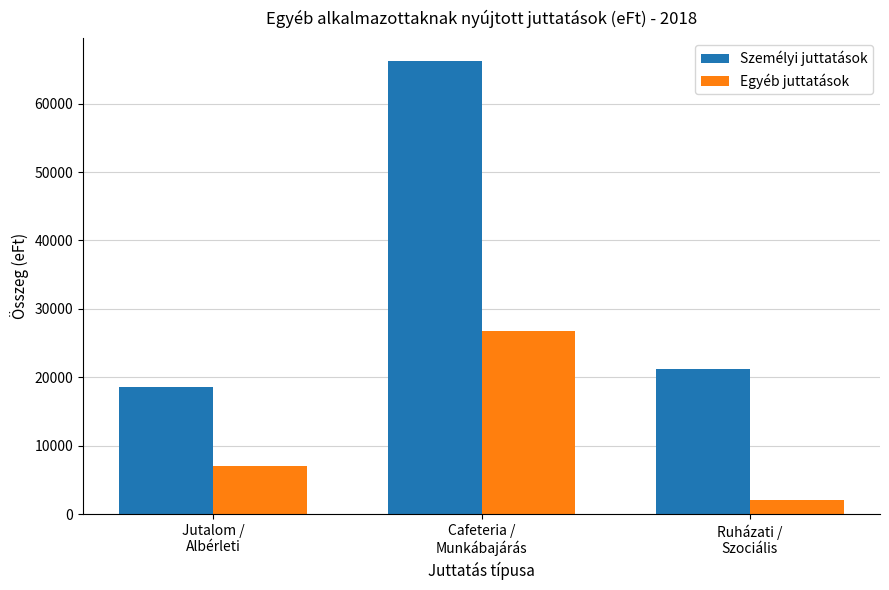

Rank the series by their average value, from highest to lowest.

Személyi juttatások, Egyéb juttatások